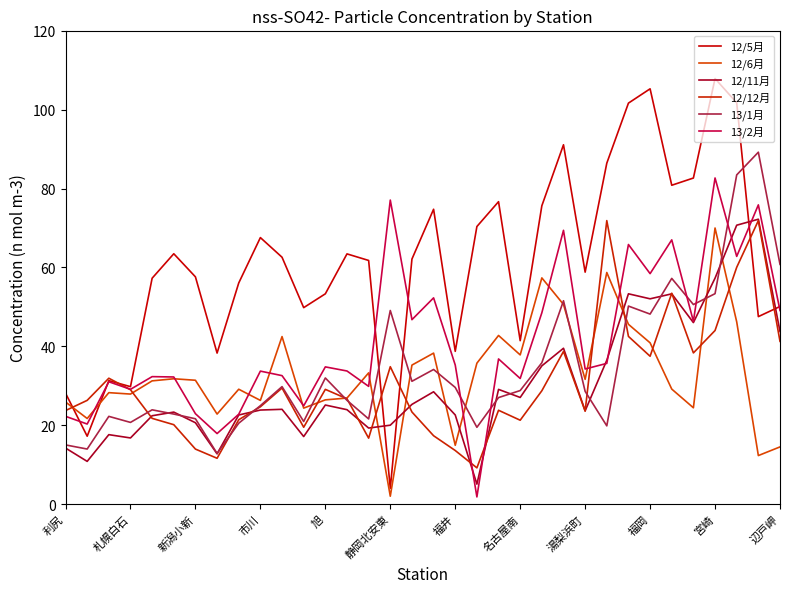

Does the chart have visible grid lines?

No